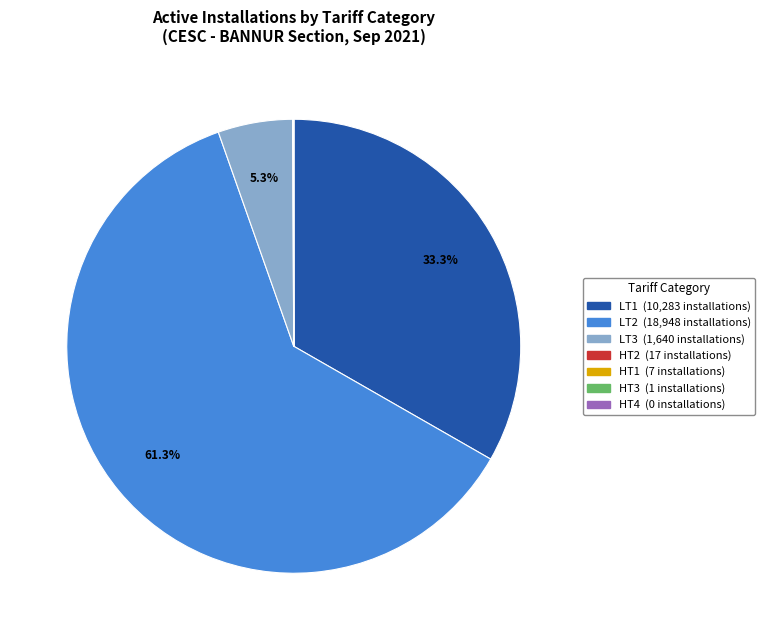

To the nearest percent, what is the average slice percentage?

14%